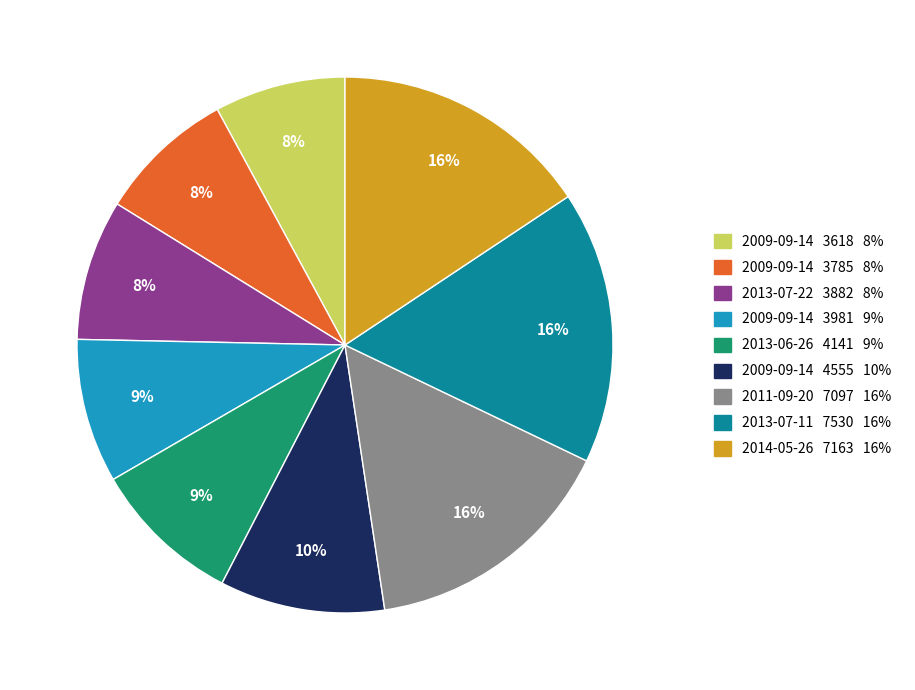

To the nearest percent, what is the average slice percentage?

11%